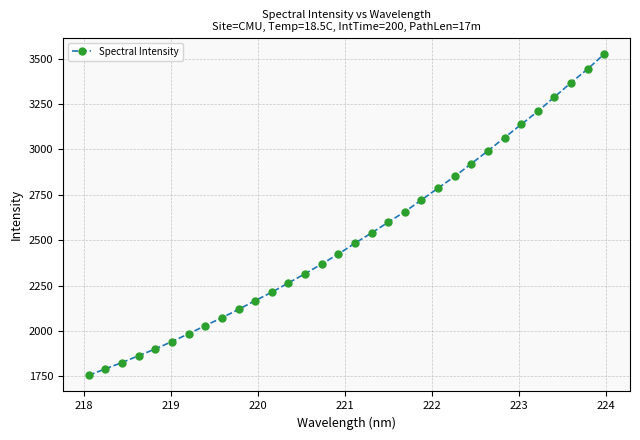

What is the maximum value shown in the chart?

3525.2